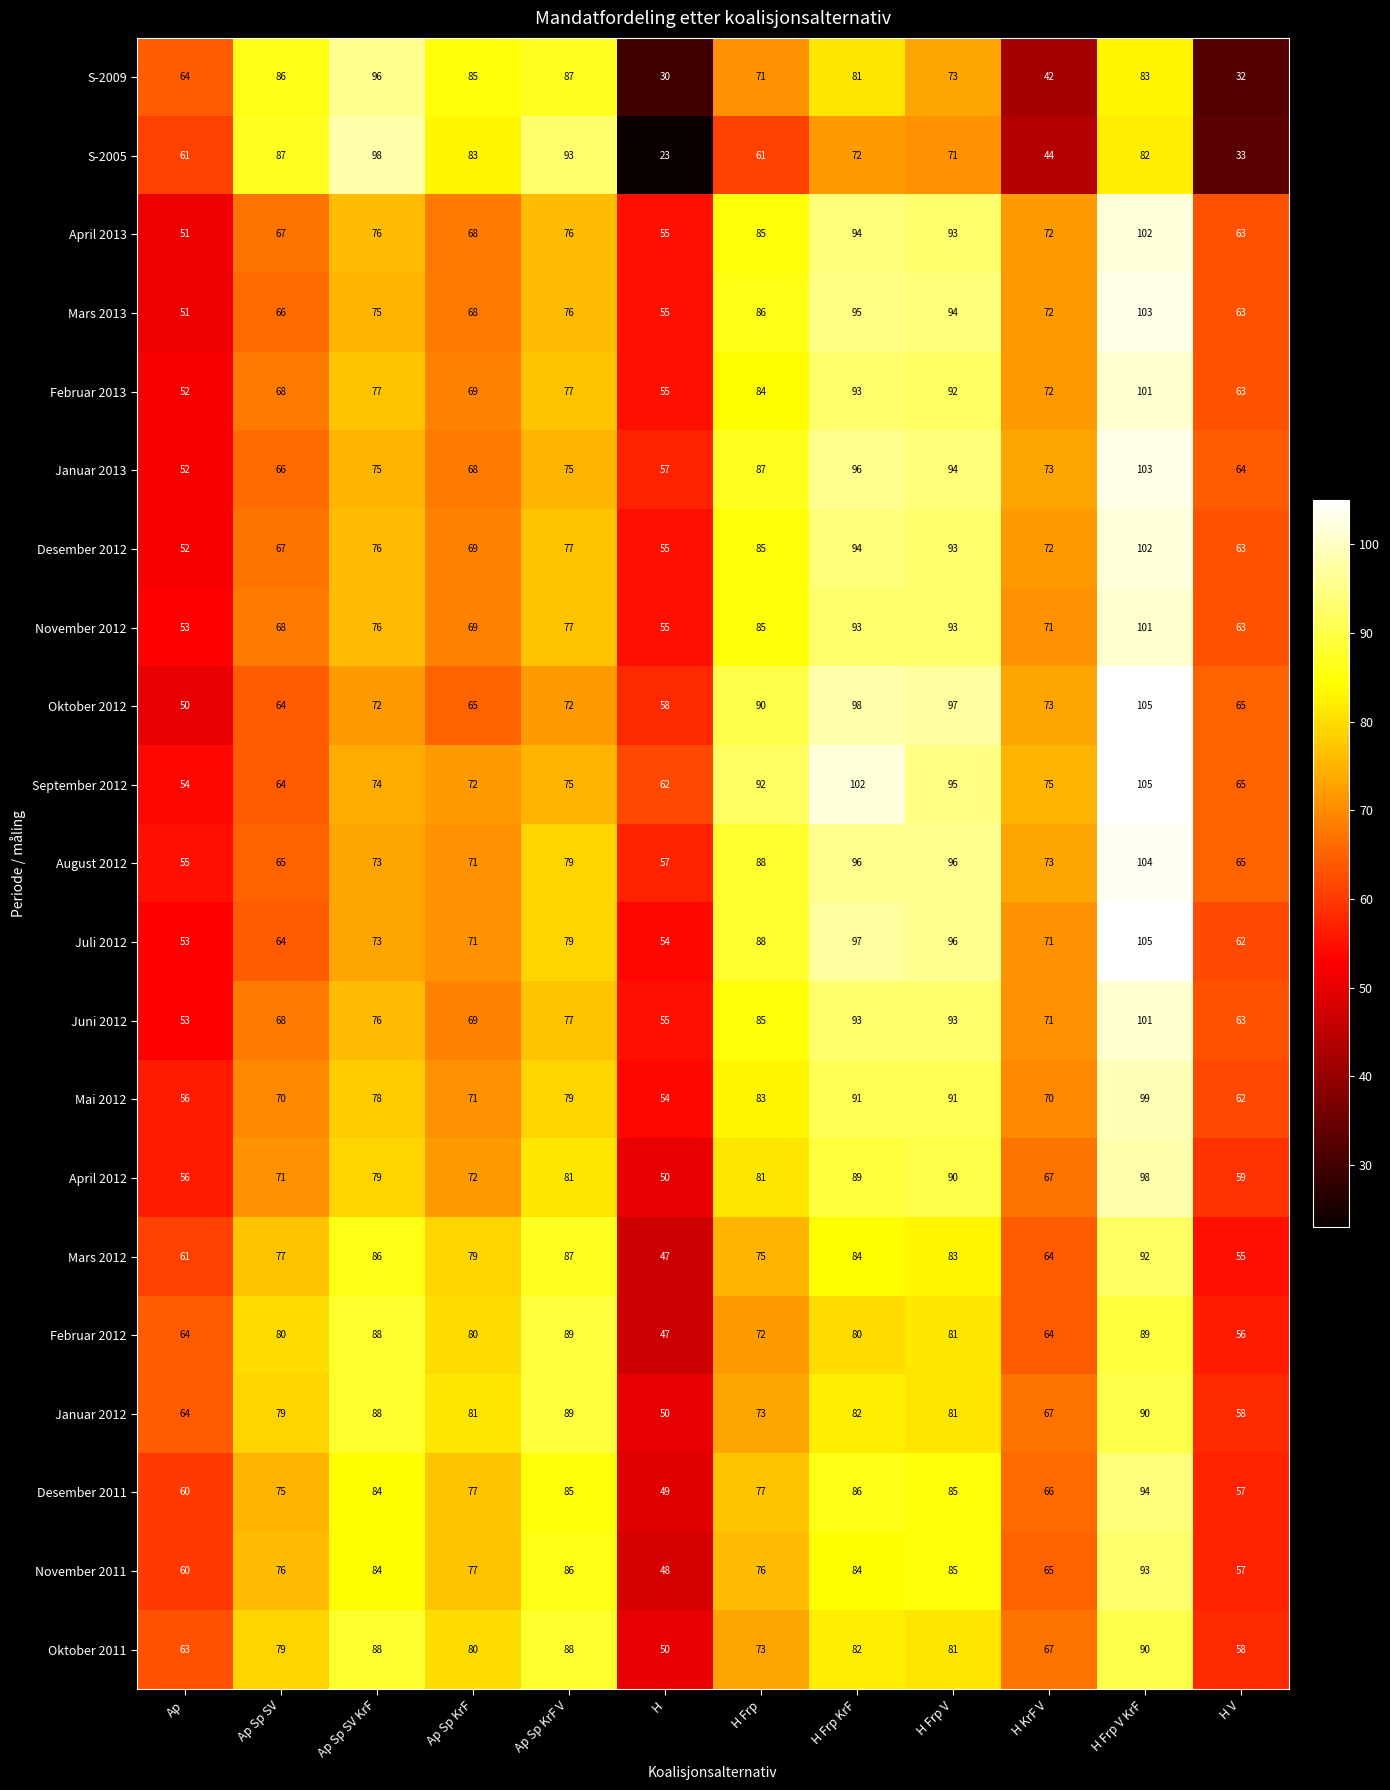

True or false: November 2012 has a value of 85 at H Frp.

True